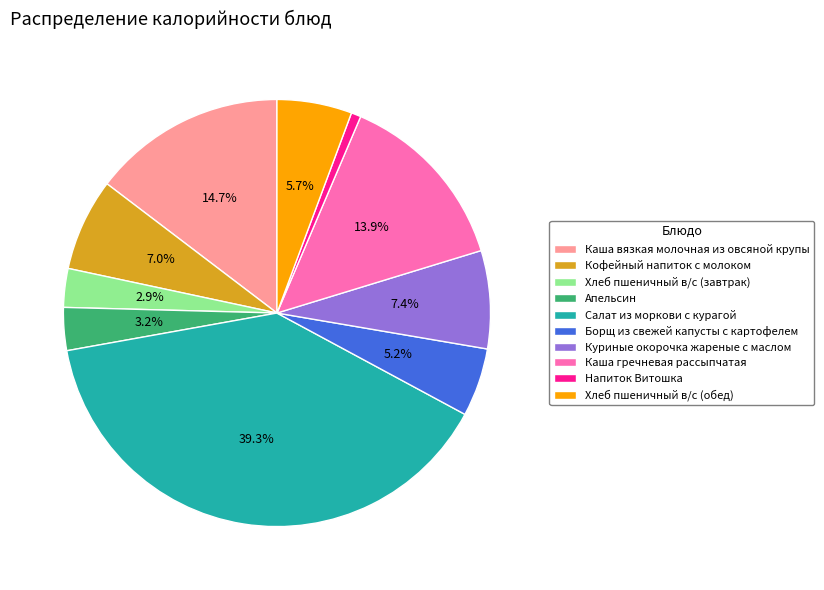

Which slice is the smallest?

Напиток Витошка